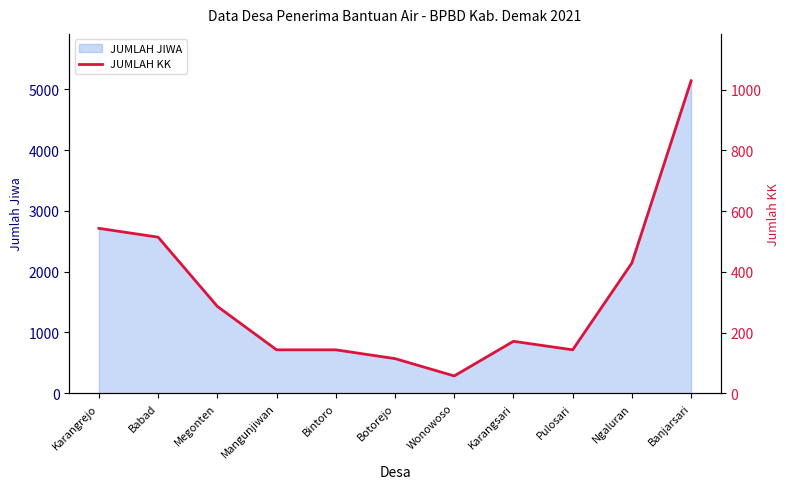

What is the sum of all values?

3572